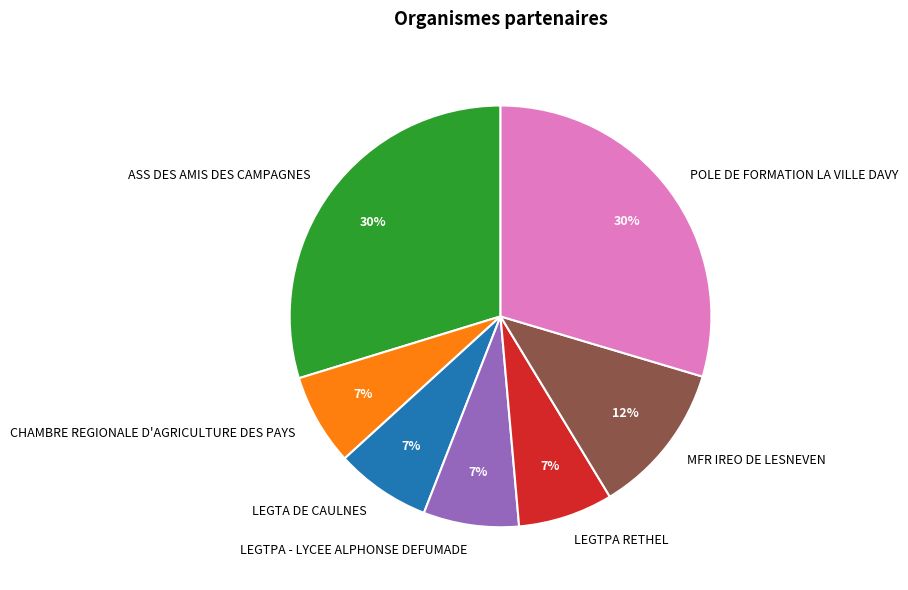

What percentage is the ASS DES AMIS DES CAMPAGNES slice, to the nearest percent?

30%